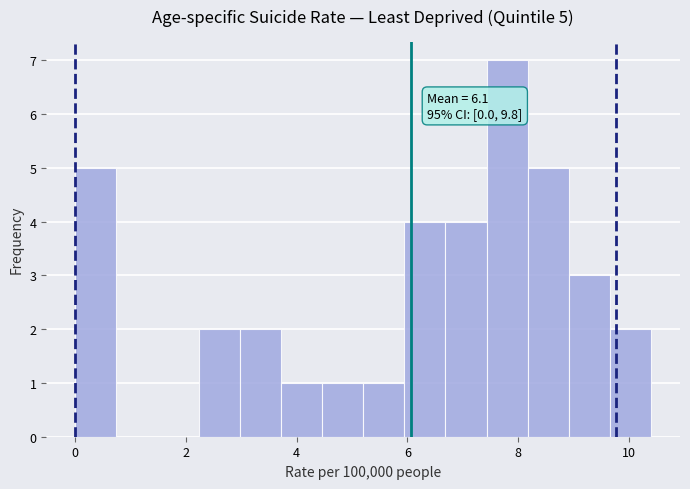

Read against the x-axis, roughly where is the centre of the tallest bar?

7.8